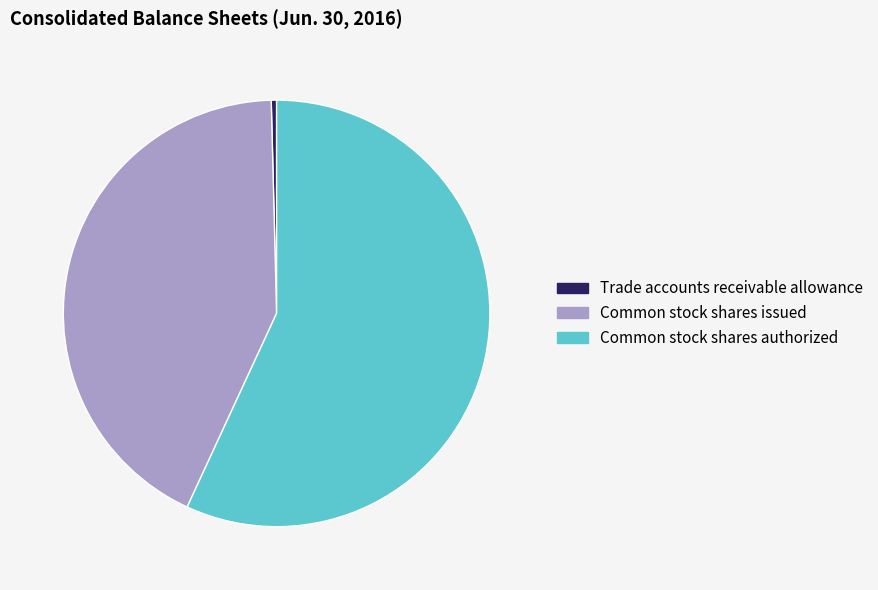

What is the ratio of the value at Common stock shares authorized to the value at Trade accounts receivable allowance?

141.2